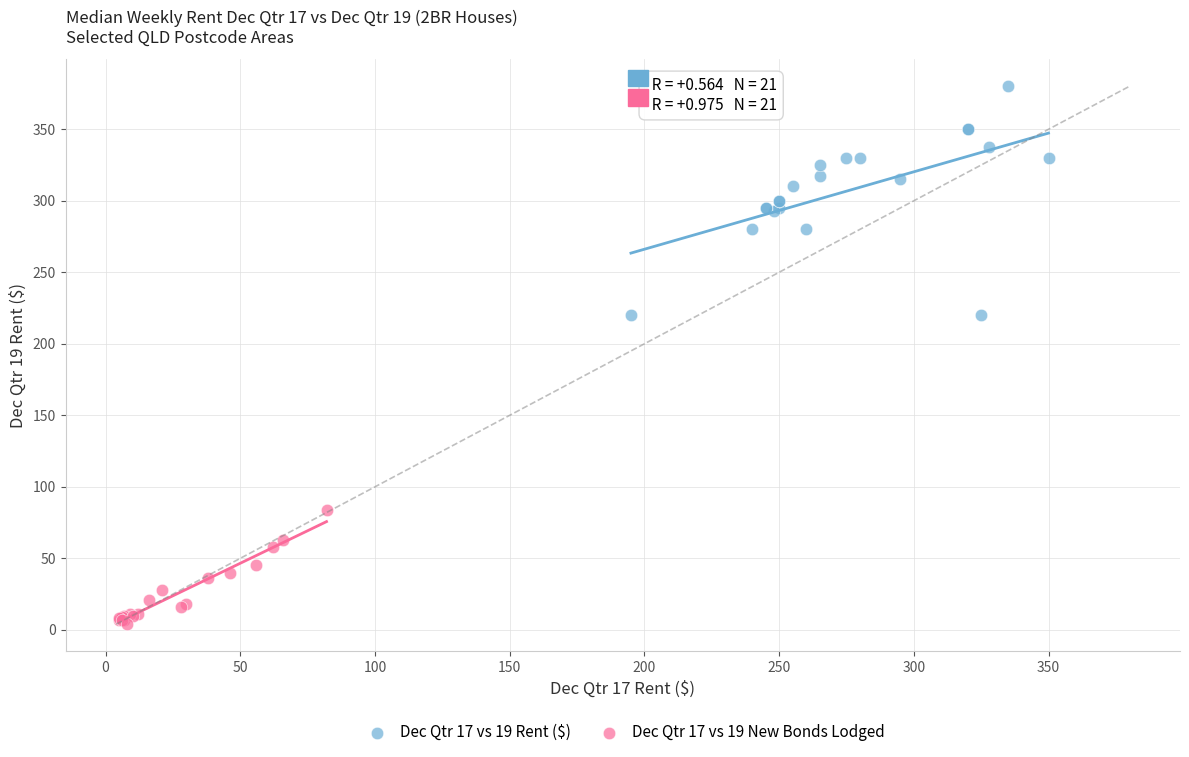

Which series reaches the maximum Y coordinate?

Dec Qtr 17 vs 19 Rent ($)